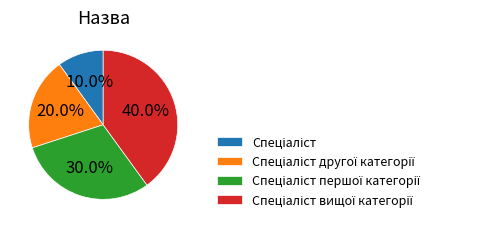

Does any single category account for the majority?

No